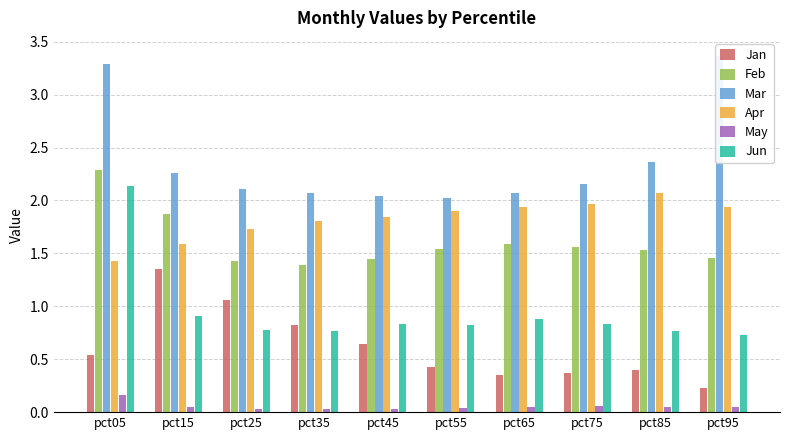

What is the difference between the Mar values at pct95 and pct45?

1.3